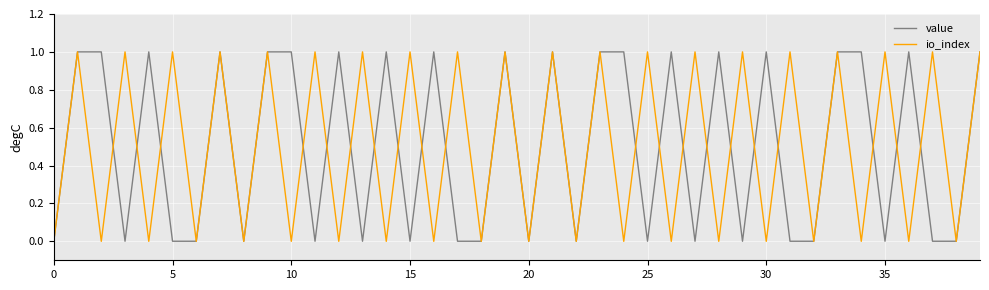

What is the maximum value for io_index?

1.0